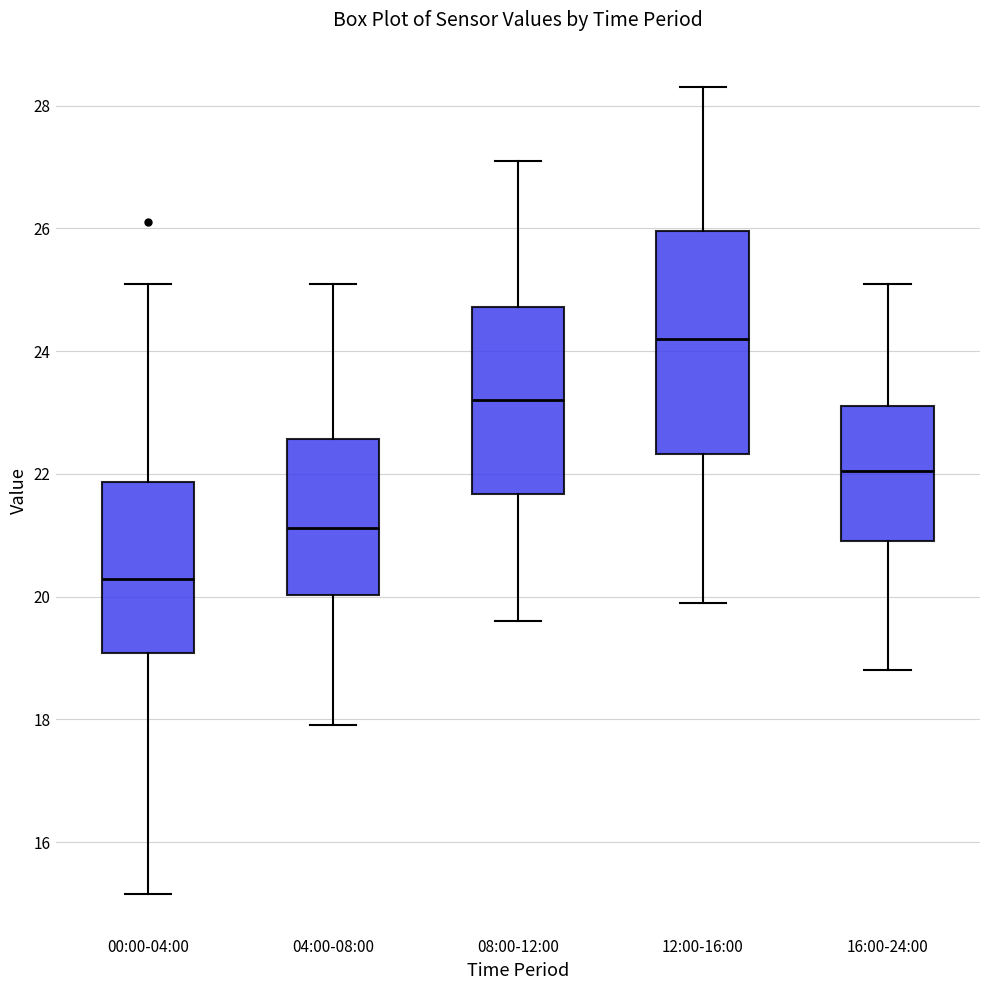

Comparing the boxes themselves (not the whiskers), which one is the tallest?

12:00-16:00